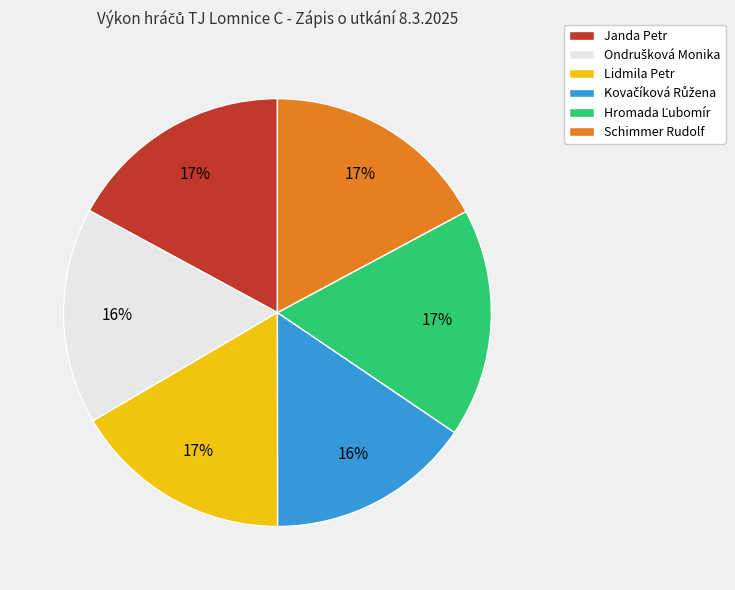

How many slices are in this pie chart?

6